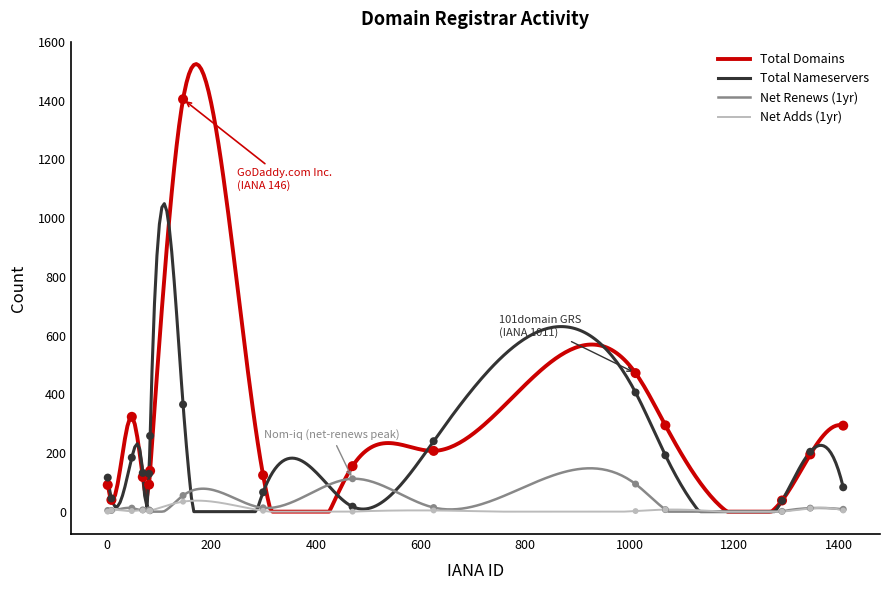

Which series reaches the maximum Y coordinate?

total-domains